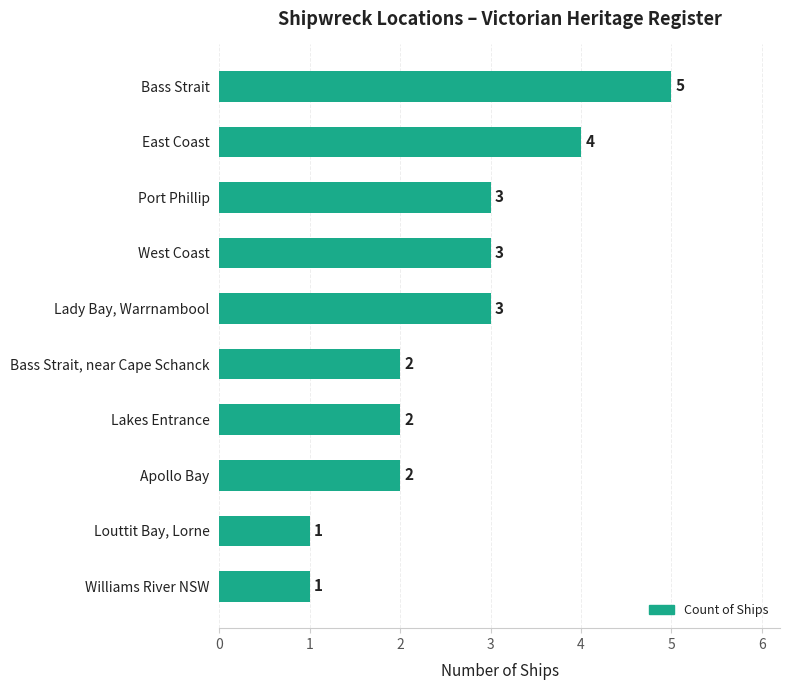

What is the sum of all values?

26